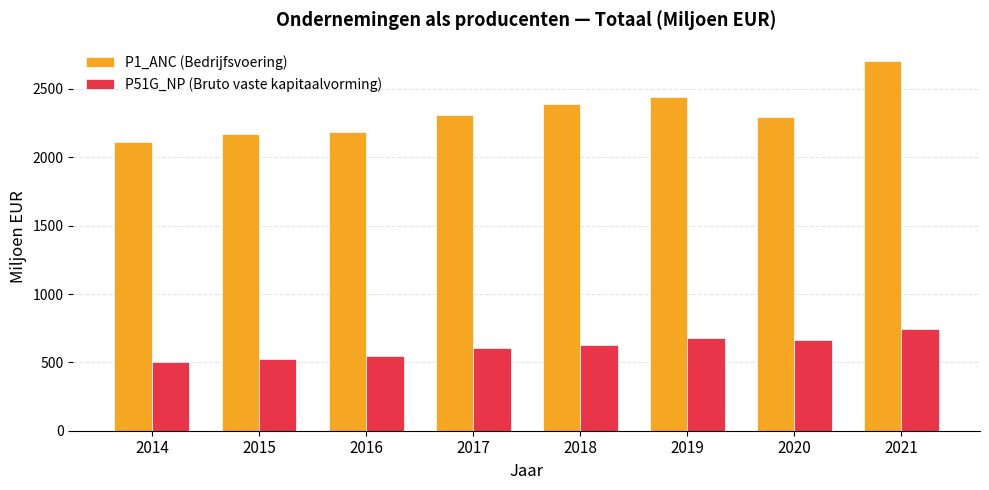

The value of P51G_NP (Bruto vaste kapitaalvorming) at 2019 is 674.6. True or false?

True